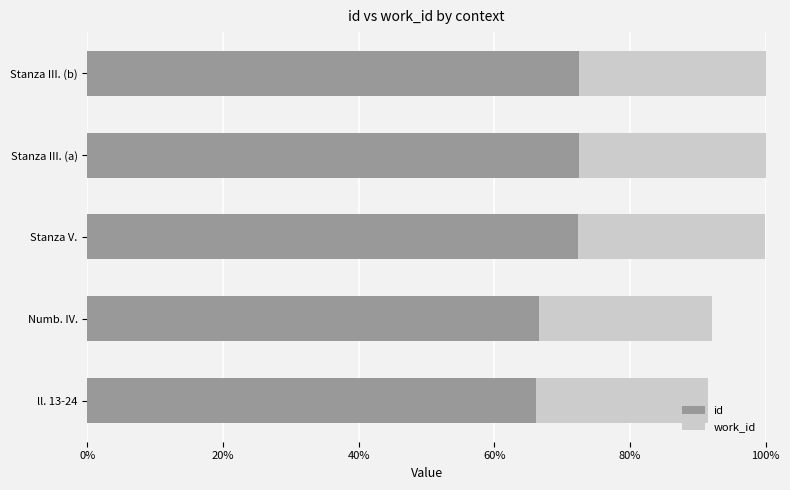

The id series shows 72.5 at Stanza III. (a). True or false?

True